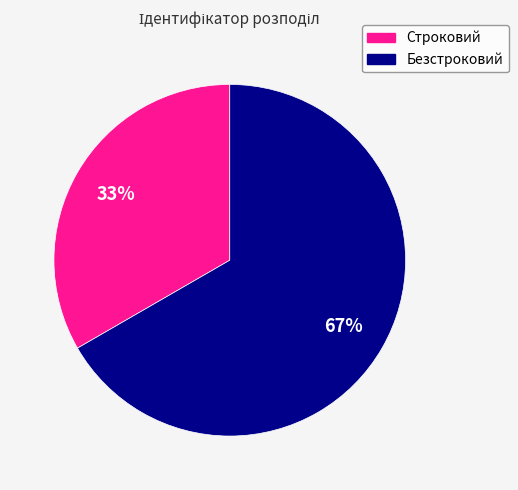

To the nearest percent, what is the average slice percentage?

50%